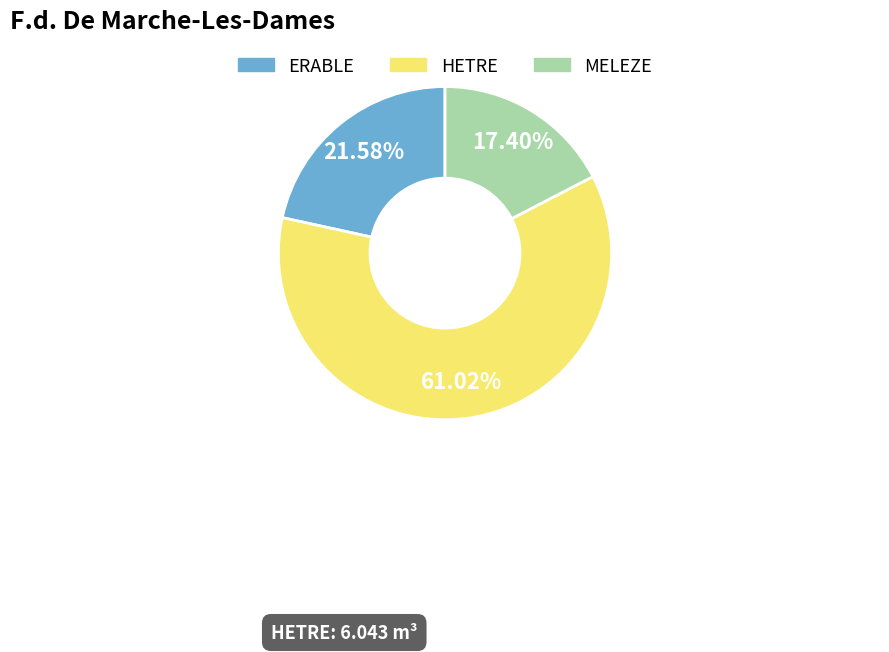

To the nearest percent, what is the average slice percentage?

33%